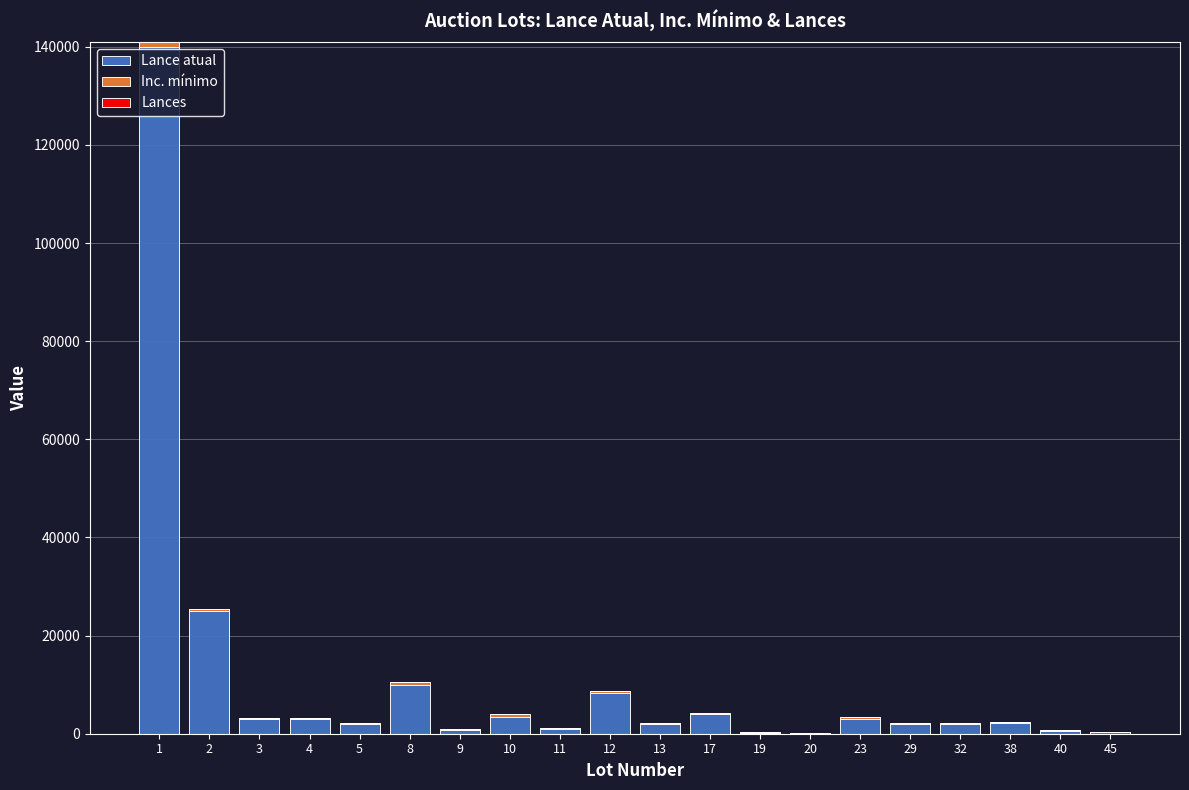

Where does the Inc. mínimo series first go above 200?

1